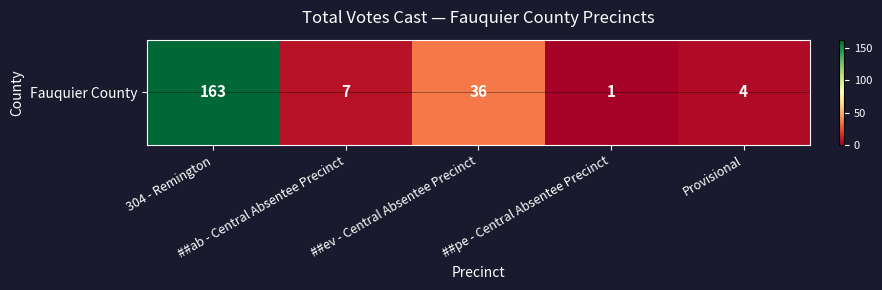

The chart shows a value of 2 at ##pe - Central Absentee Precinct. True or false?

False